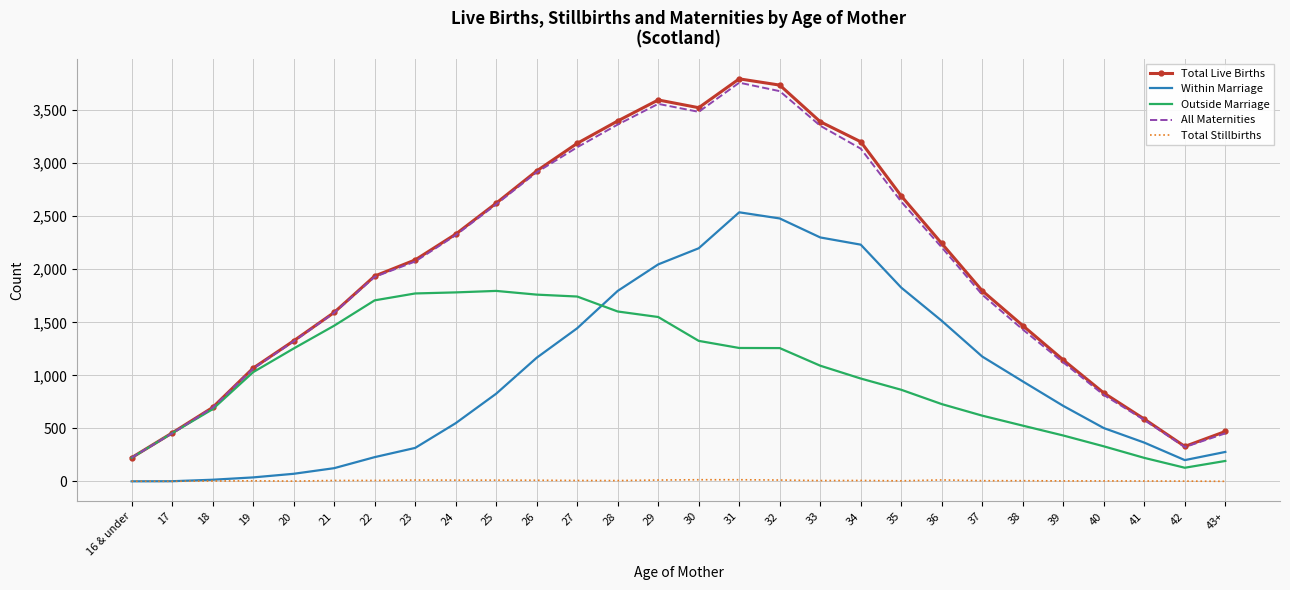

True or false: Total Stillbirths and Total Live Births cross at least once.

False